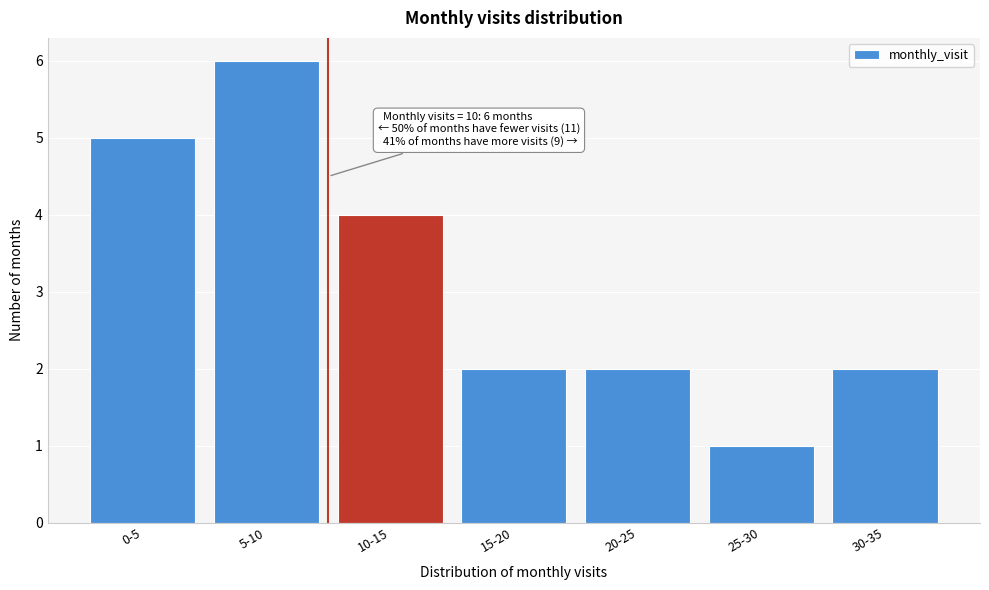

Reading left to right, list all the values displayed in this chart.

0-5=5	5-10=6	10-15=4	15-20=2	20-25=2	25-30=1	30-35=2